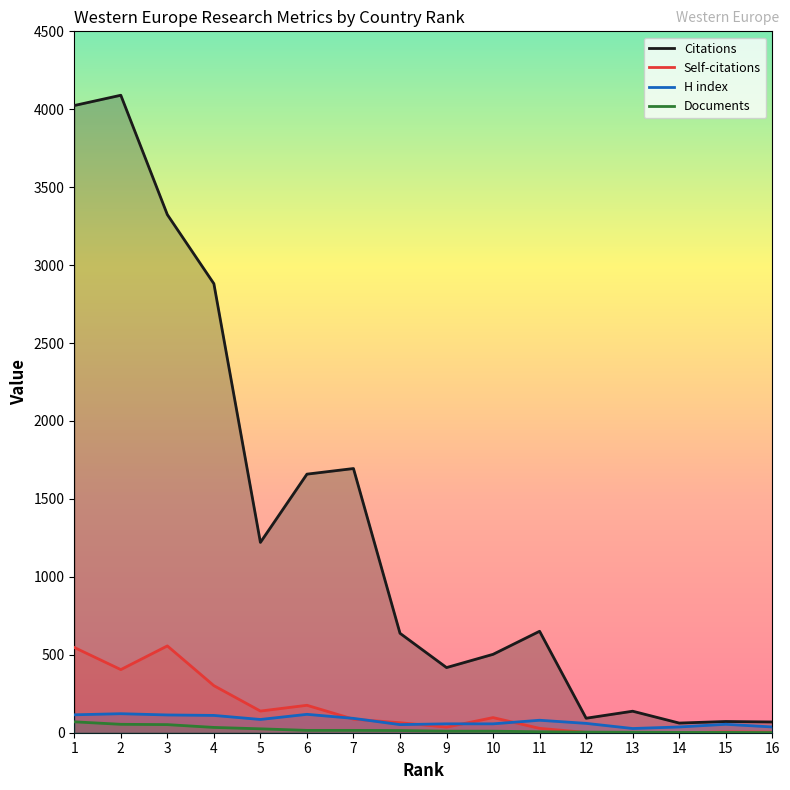

True or false: Citations has more than 2 points higher than both neighbors.

True